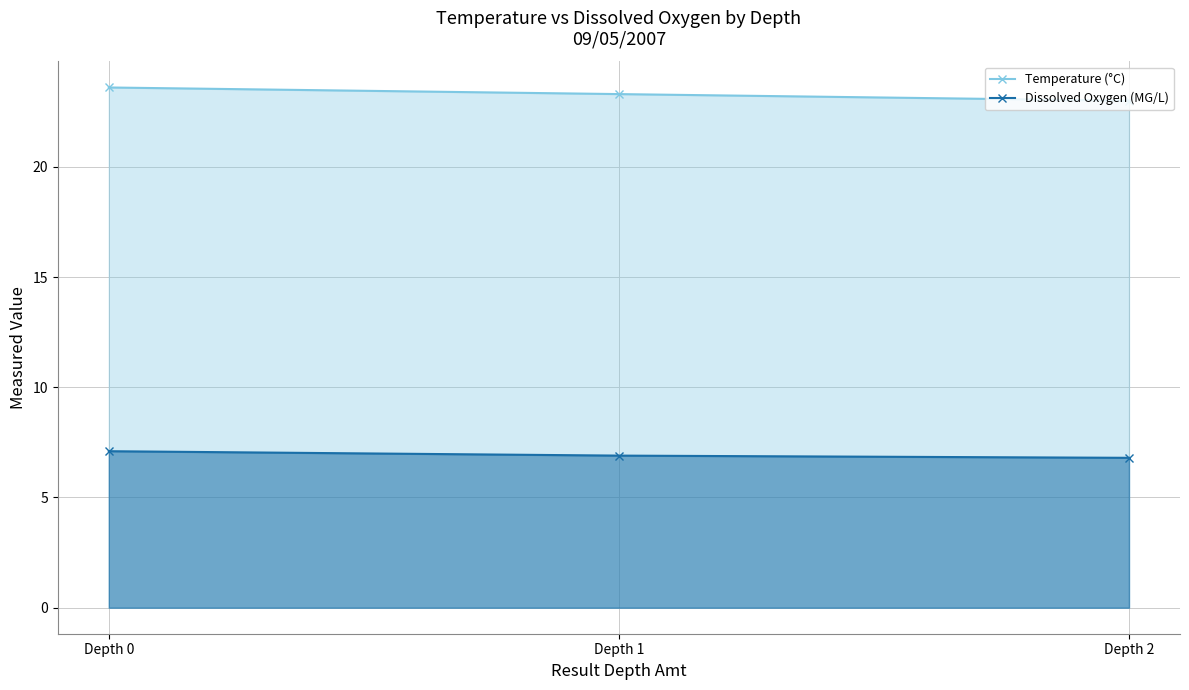

How many lines are shown in the chart?

2